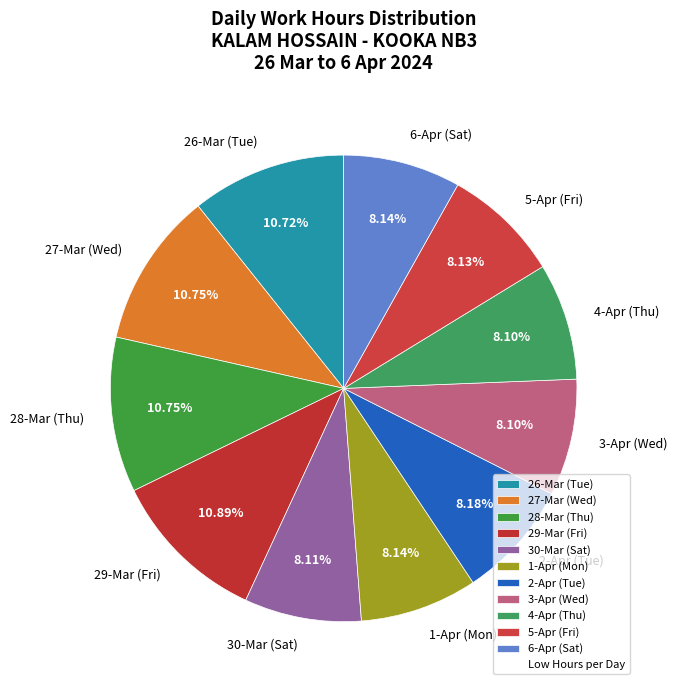

Does 30-Mar (Sat) account for over 50% of the chart?

No